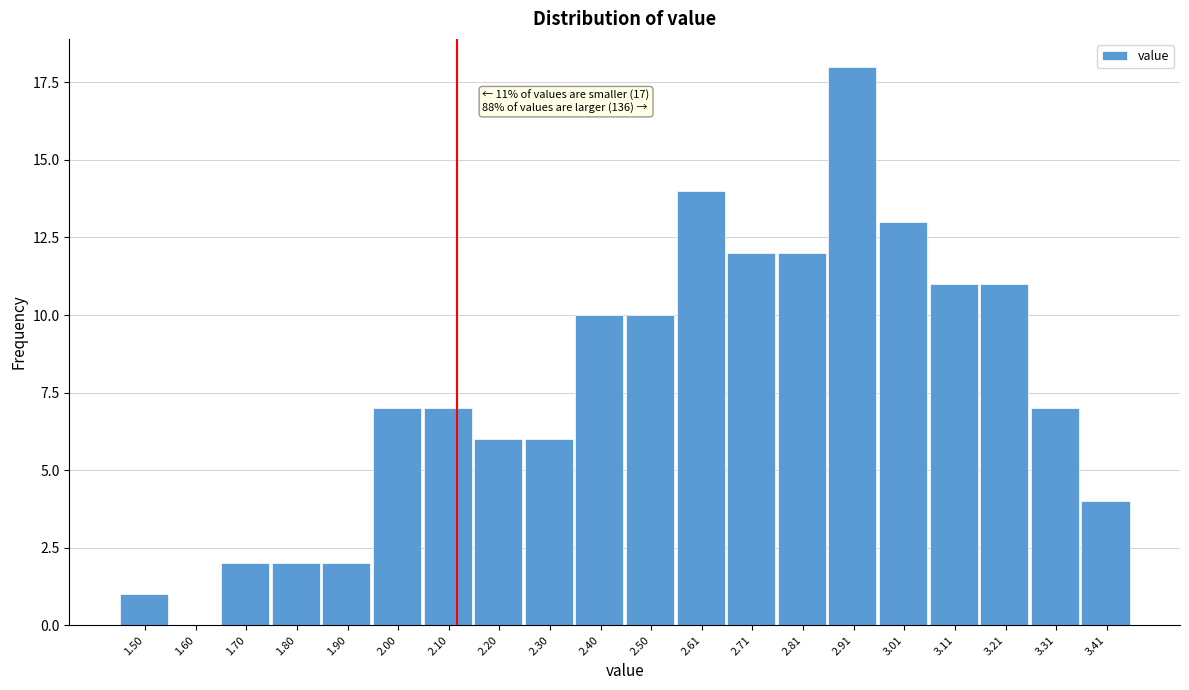

Reading left to right, what are all the values shown in this chart?

1.50=1	1.60=0	1.70=2	1.80=2	1.90=2	2.00=7	2.10=7	2.20=6	2.30=6	2.40=10	2.50=10	2.61=14	2.71=12	2.81=12	2.91=18	3.01=13	3.11=11	3.21=11	3.31=7	3.41=4